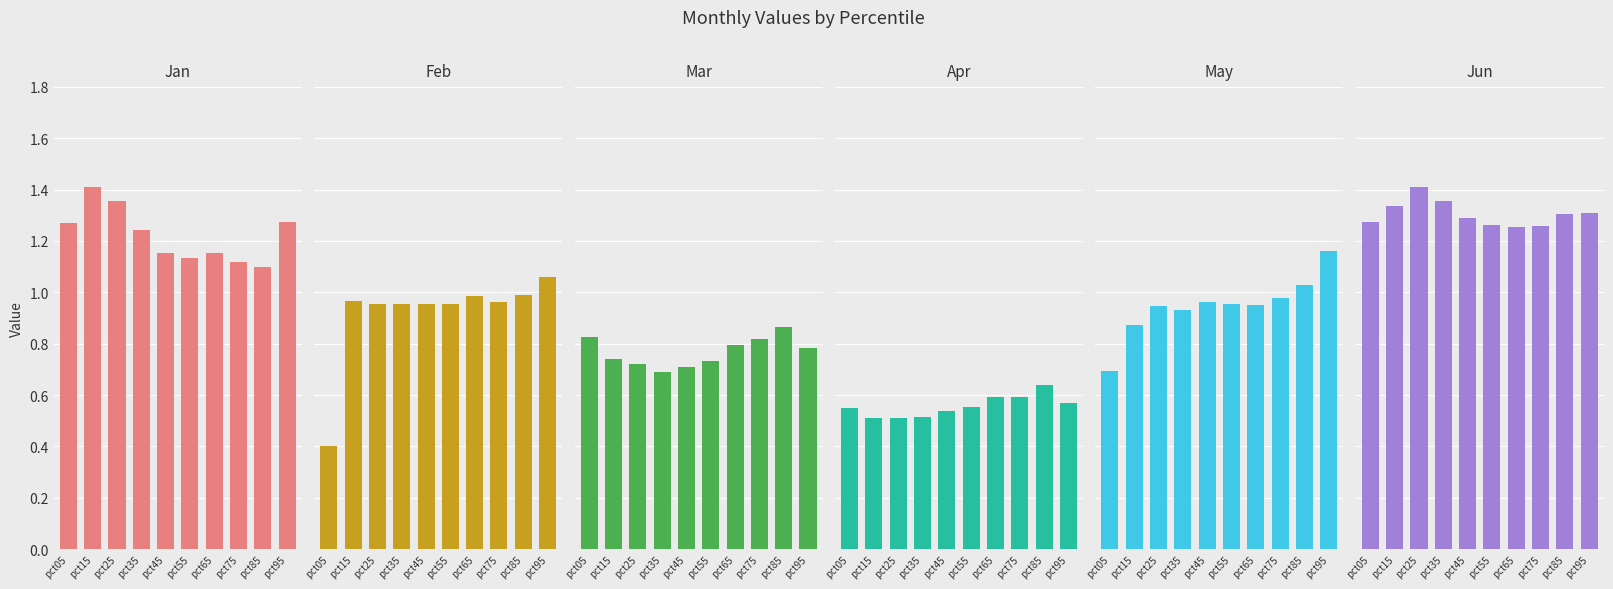

Between pct35 and pct85, which series saw the biggest shift?

Mar